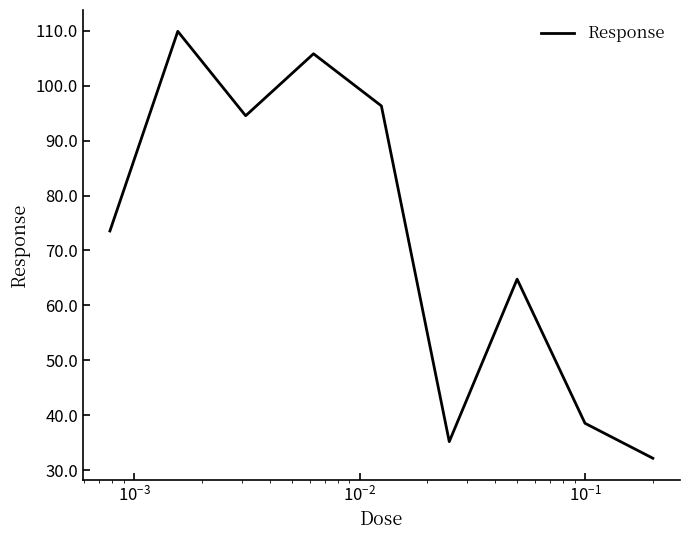

What is the difference between the maximum and minimum values?

77.7